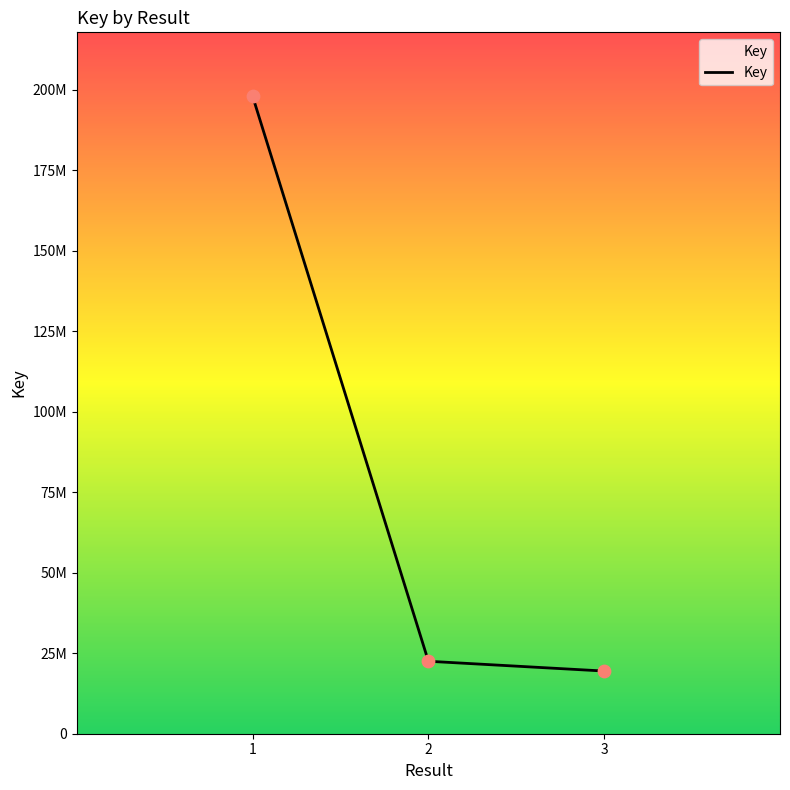

Is this an area chart (filled region under the line)?

Yes